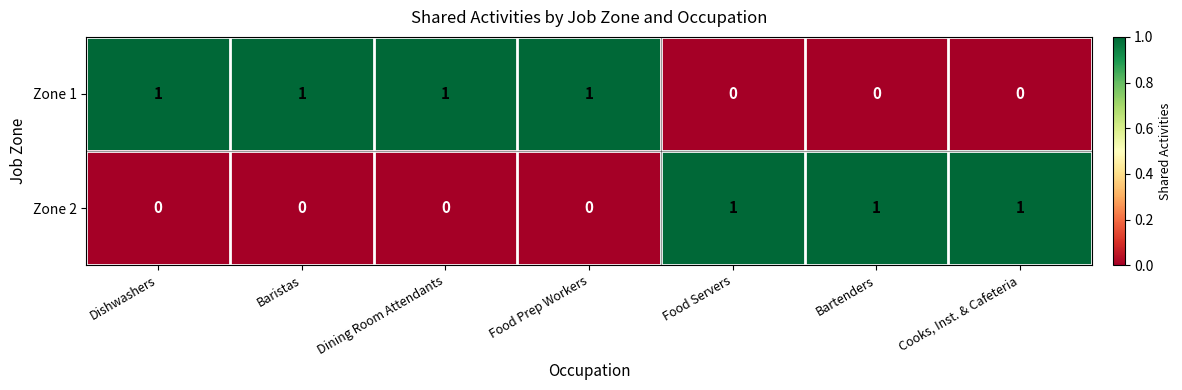

How many Zone 2 values are between 0 and 1?

7